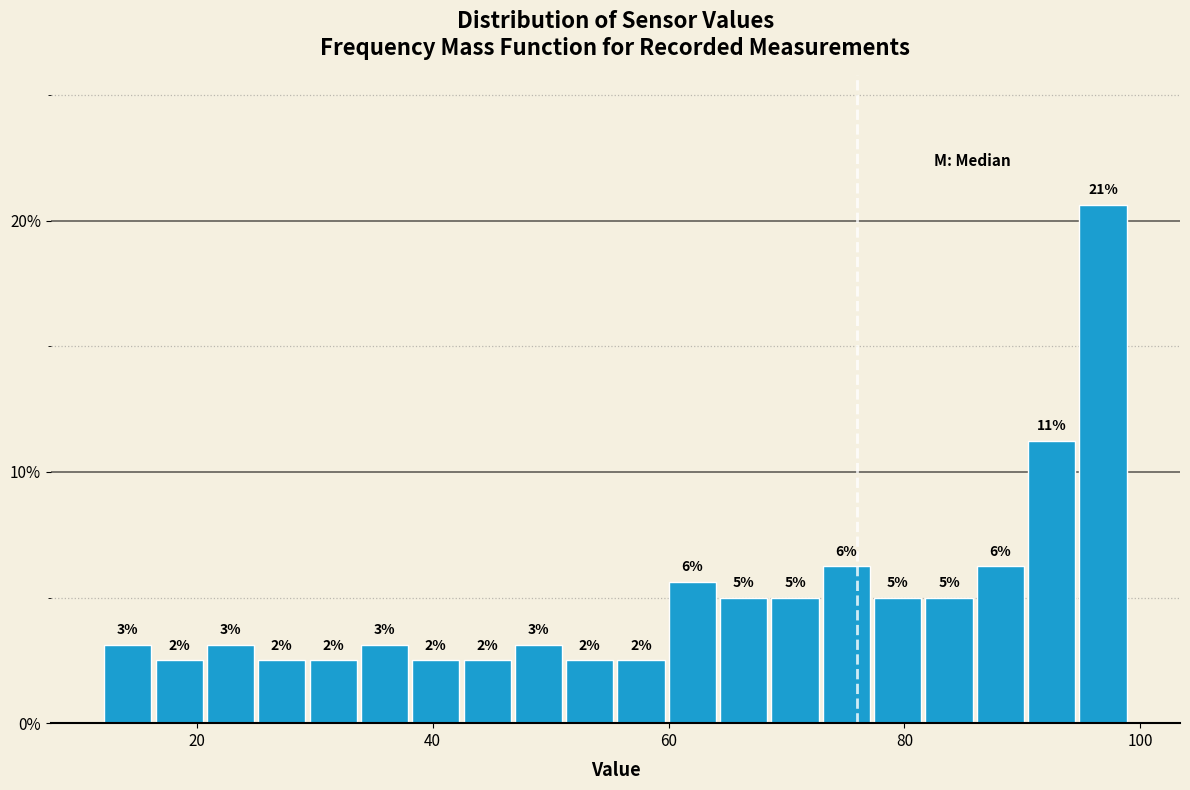

Around what value on the x-axis is the tallest bar? Give the approximate position of its centre, as read against the axis.

96